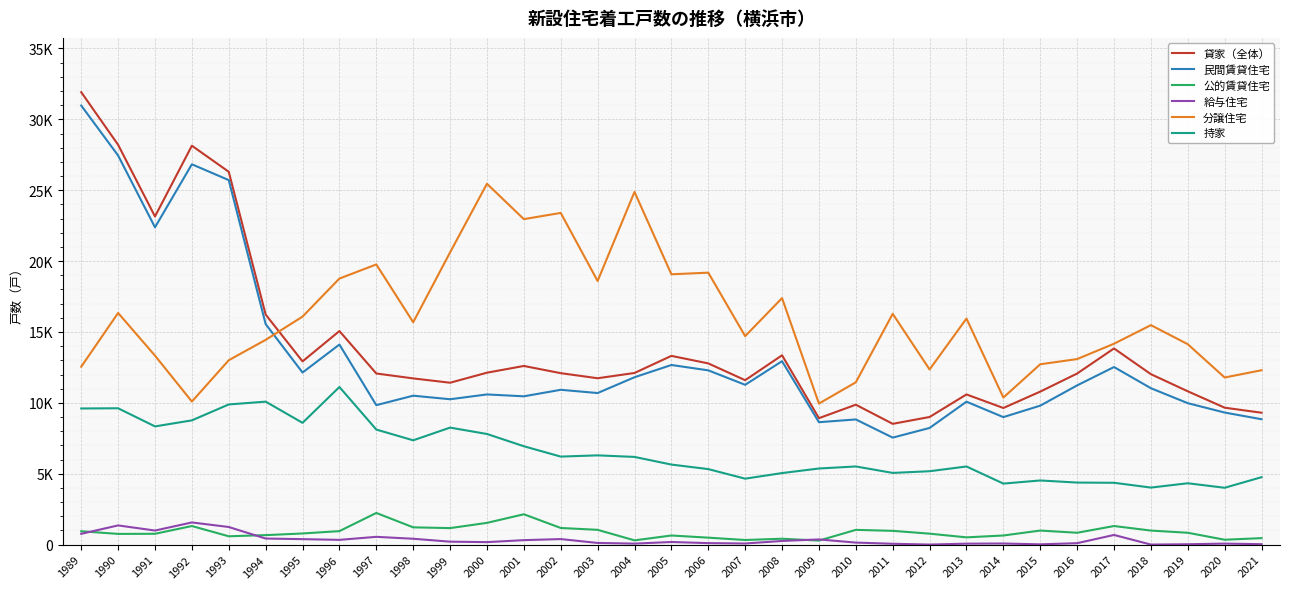

Is this an area chart (filled region under the line)?

No